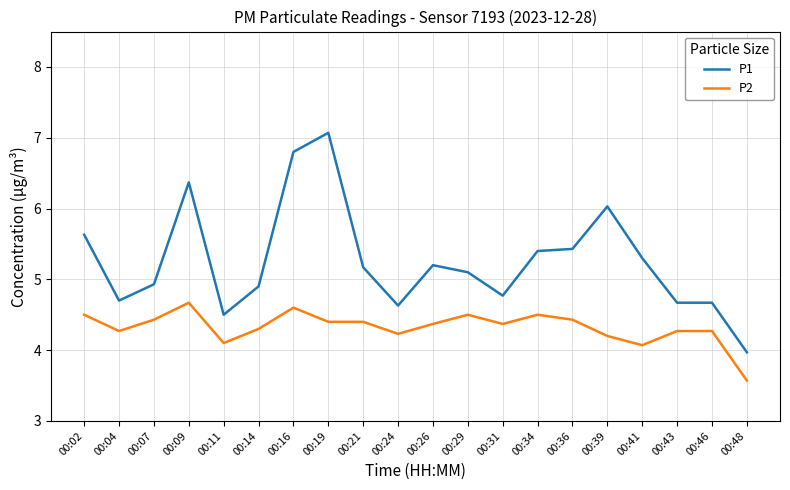

What is the average value of the P2 series?

4.3